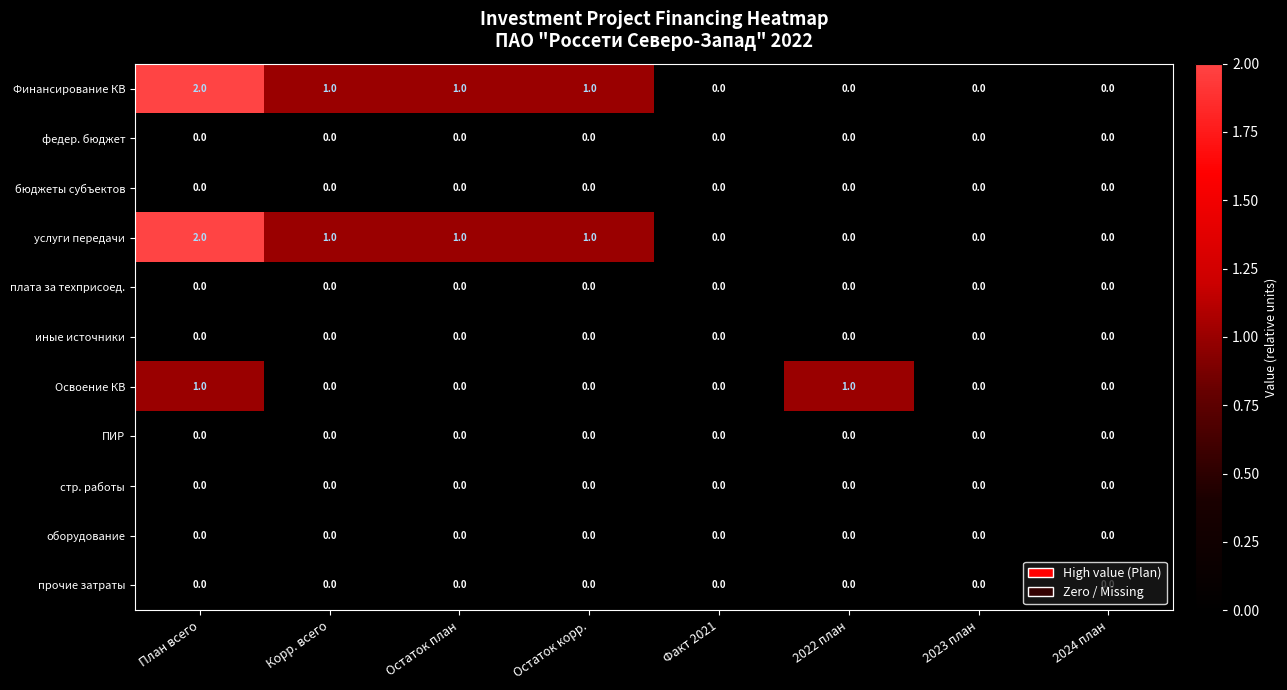

True or false: услуги передачи has a value of 0 at 2023 план.

True